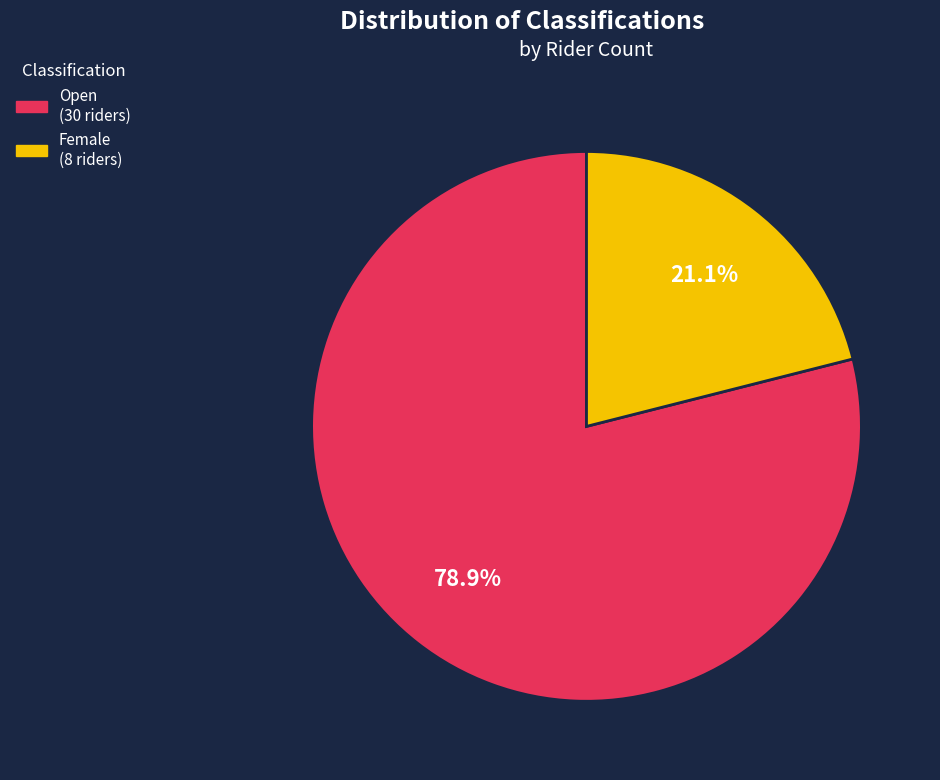

To the nearest percent, what is the difference between the largest and smallest slice percentages?

58%